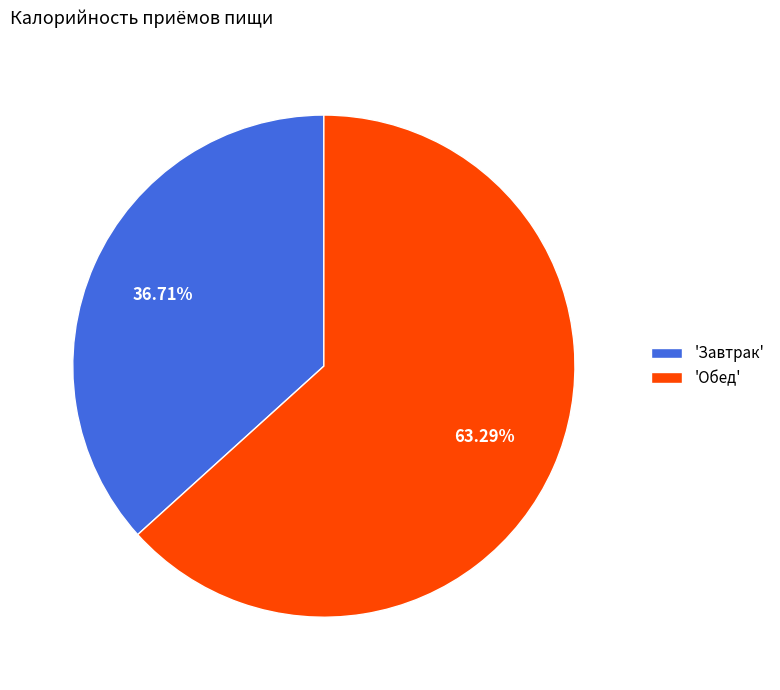

Which category has the biggest portion of the pie?

'Обед'